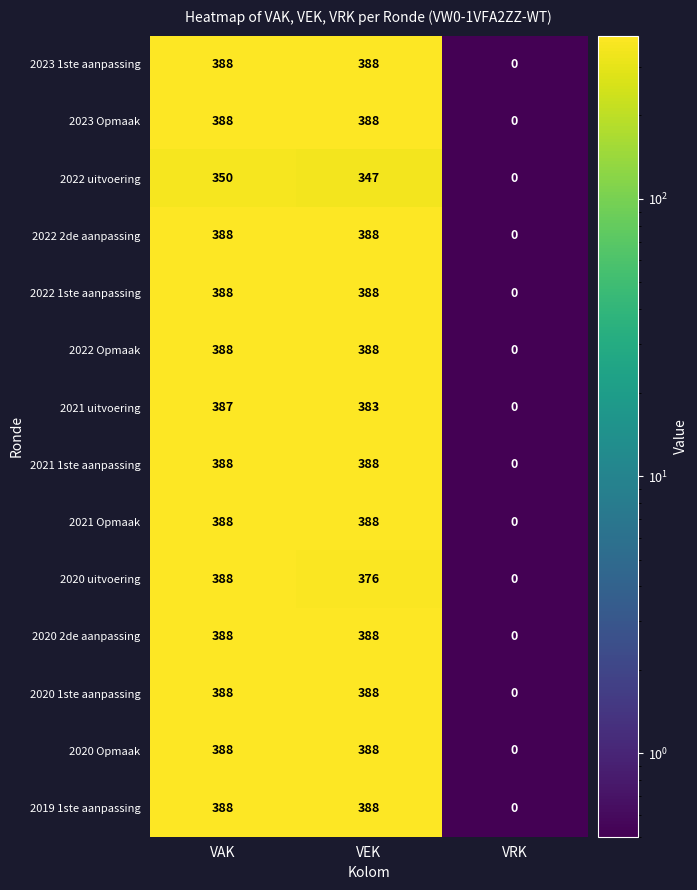

Read the 2023 1ste aanpassing value at VAK.

388